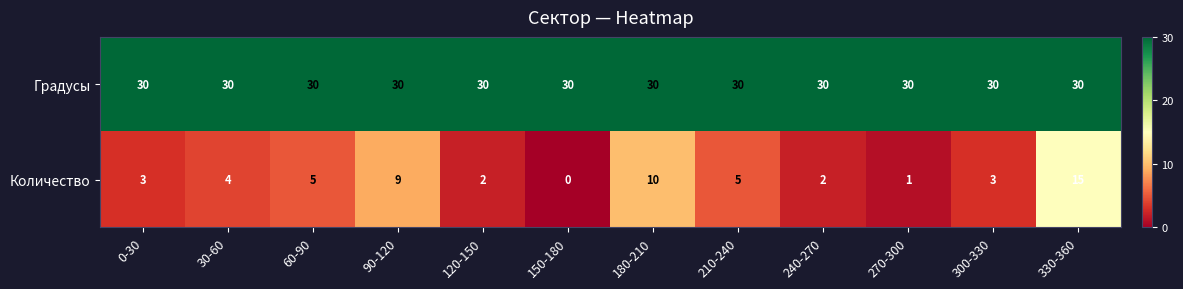

At how many categories does at least one series exceed 17?

12